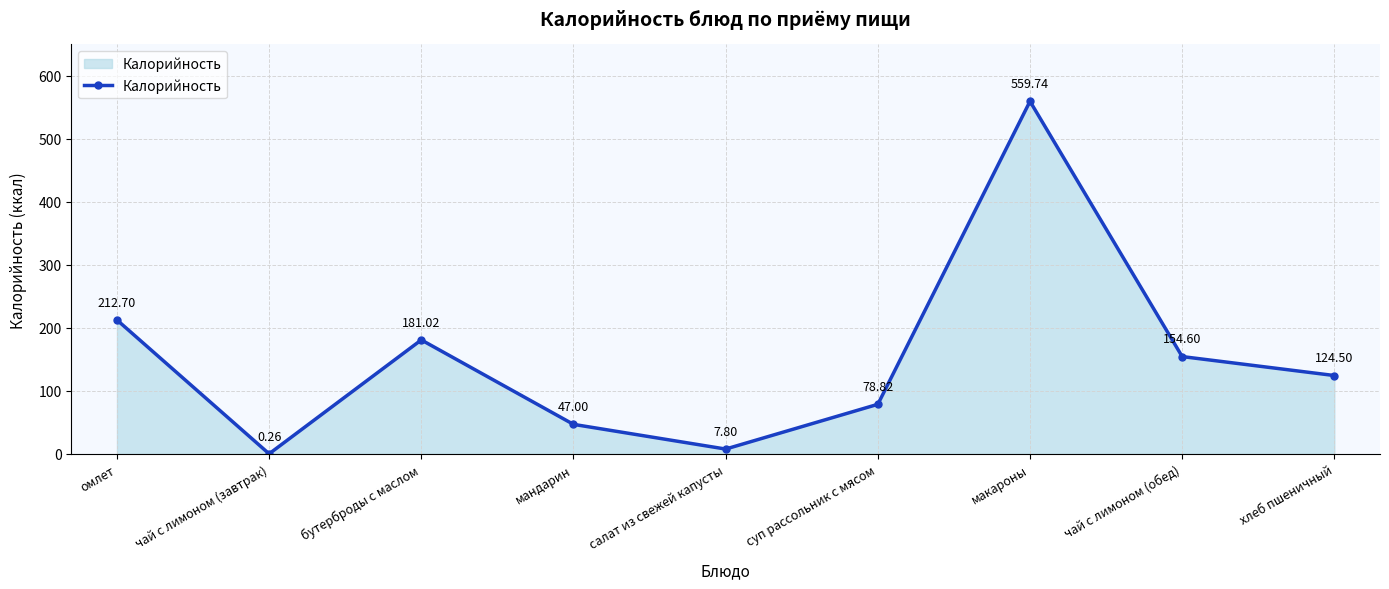

List the labels in order of value, smallest first.

чай с лимоном (завтрак), салат из свежей капусты, мандарин, суп рассольник с мясом, хлеб пшеничный, чай с лимоном (обед), бутерброды с маслом, омлет, макароны